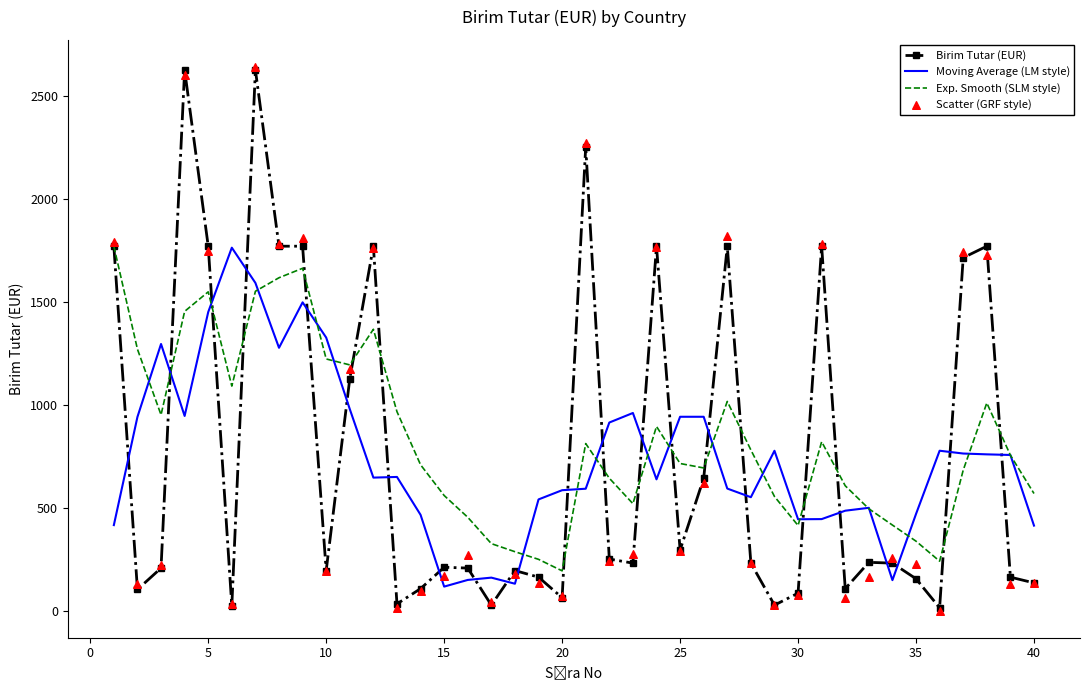

Which series reaches the minimum Y coordinate?

Scatter (GRF style)